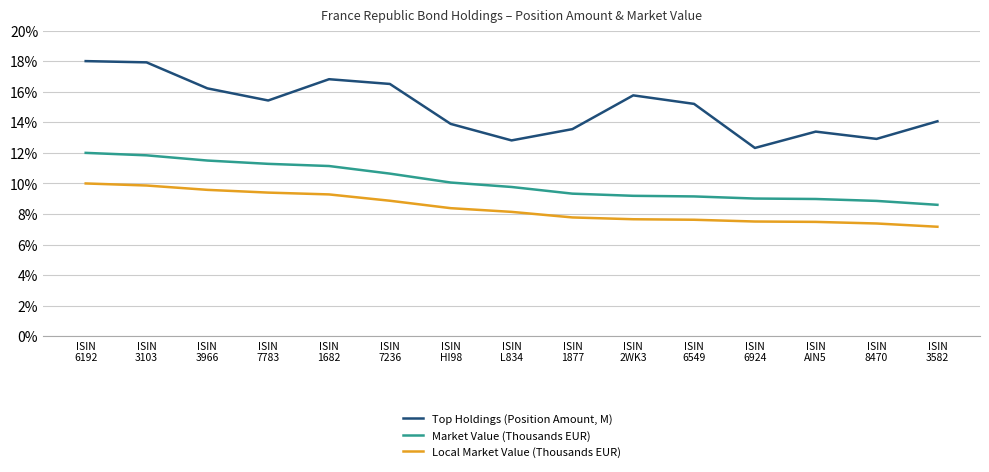

List the series in order of their peak value, highest first.

Top Holdings (Position Amount, M), Market Value (Thousands EUR), Local Market Value (Thousands EUR)